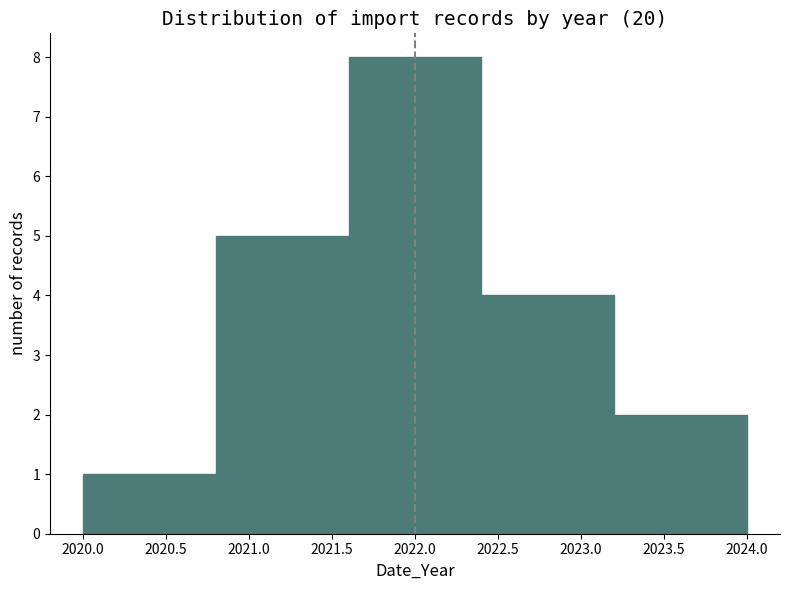

Reading left to right, transcribe this chart: for each bar, give the range it covers on the x-axis and its height. The values are not printed on the chart, so give them approximately, as read against the axis.

2020.0 to 2020.8: 1
2020.8 to 2021.6: 5
2021.6 to 2022.4: 8
2022.4 to 2023.2: 4
2023.2 to 2024.0: 2